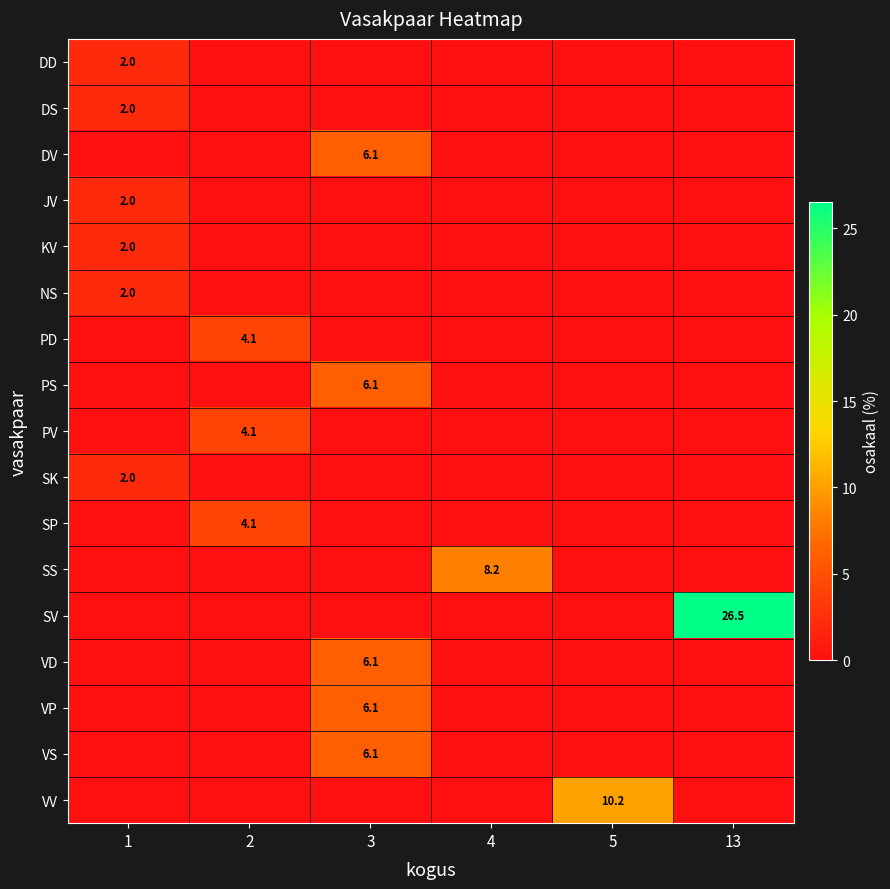

What is the difference between the highest and lowest values at 2?

4.1